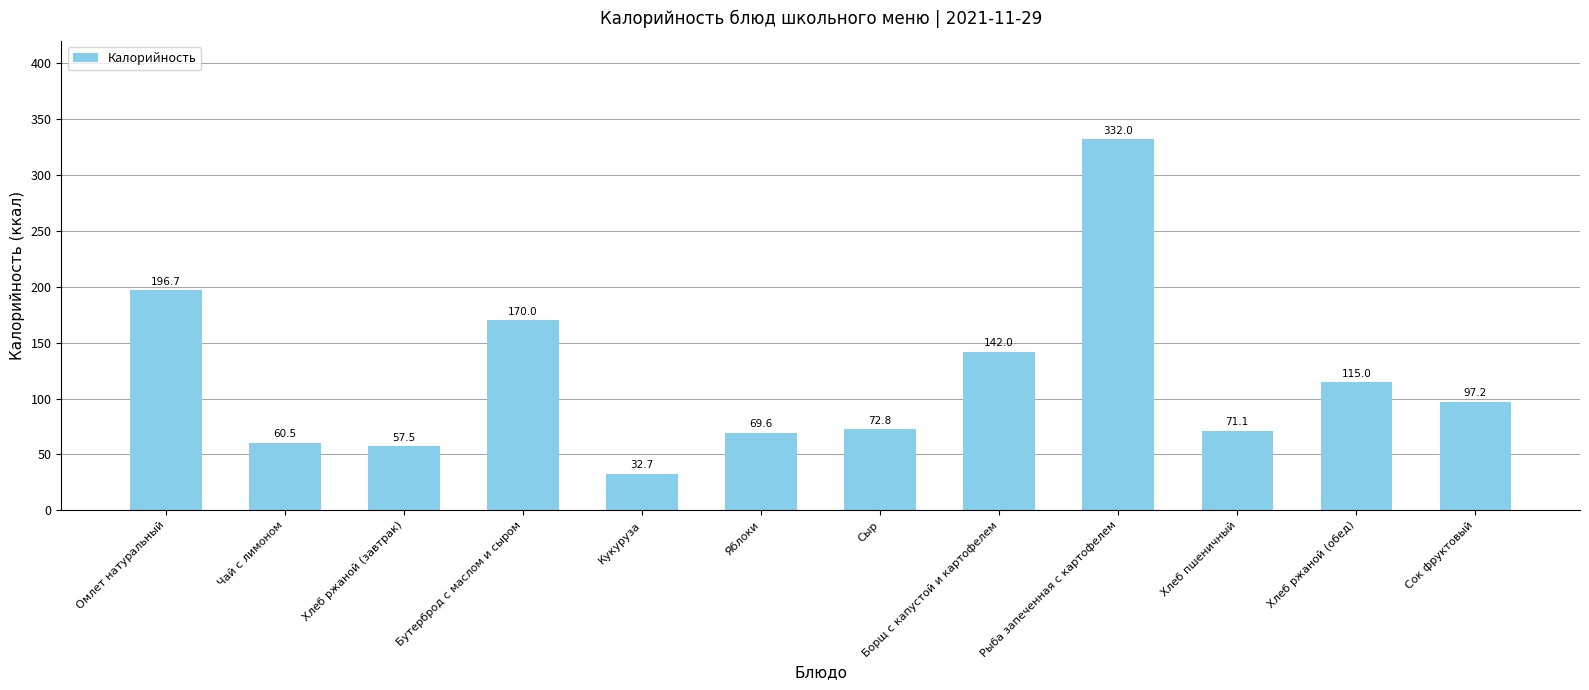

The value at Хлеб ржаной (обед) is 115.0. True or false?

True